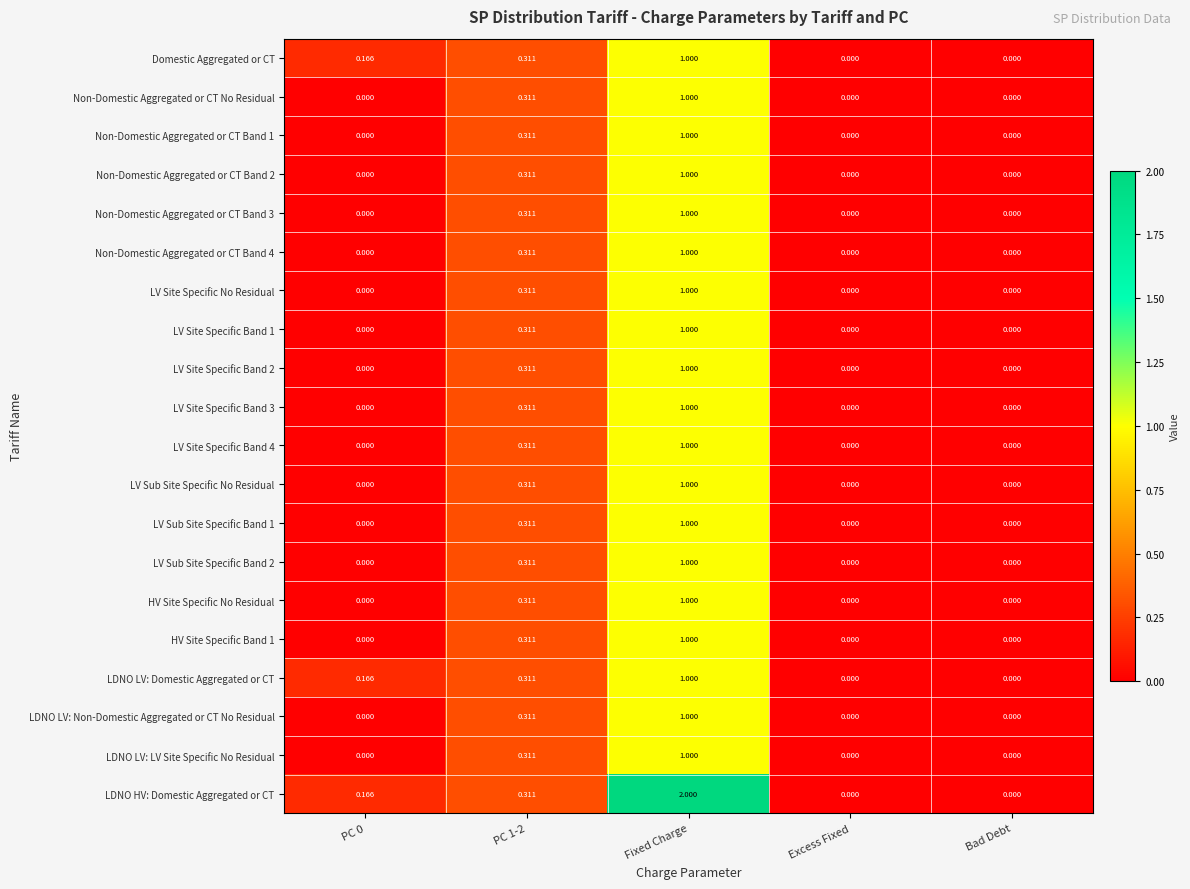

How many series are shown in this chart?

20